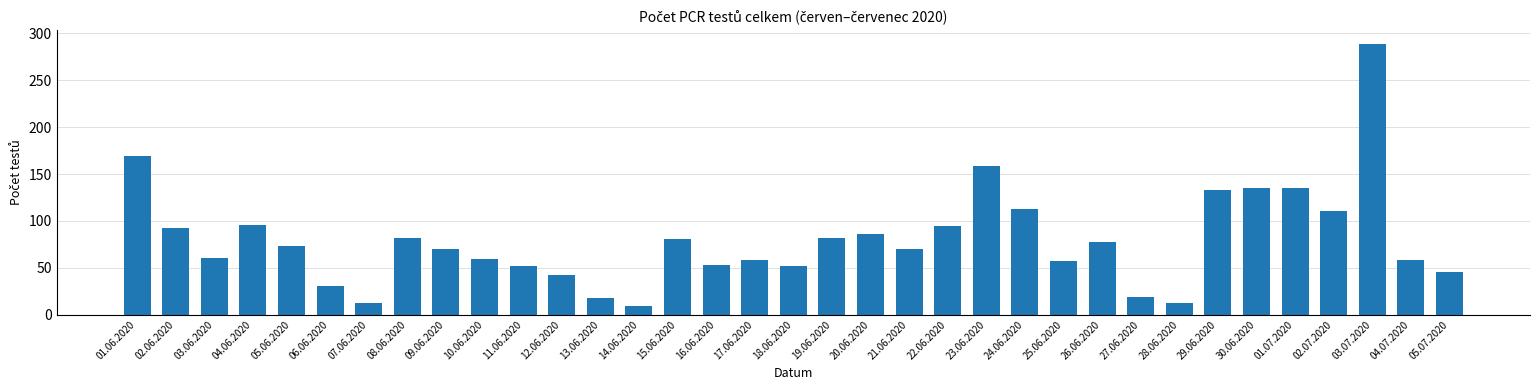

At which label is the value closest to 149?

23.06.2020